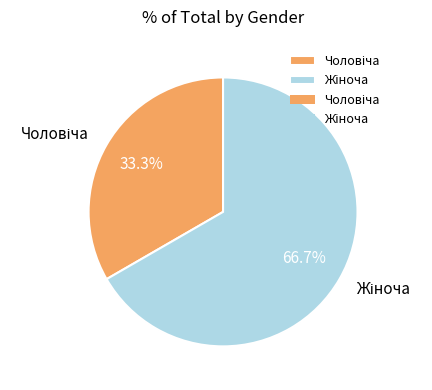

Is there a majority slice in this chart?

Yes